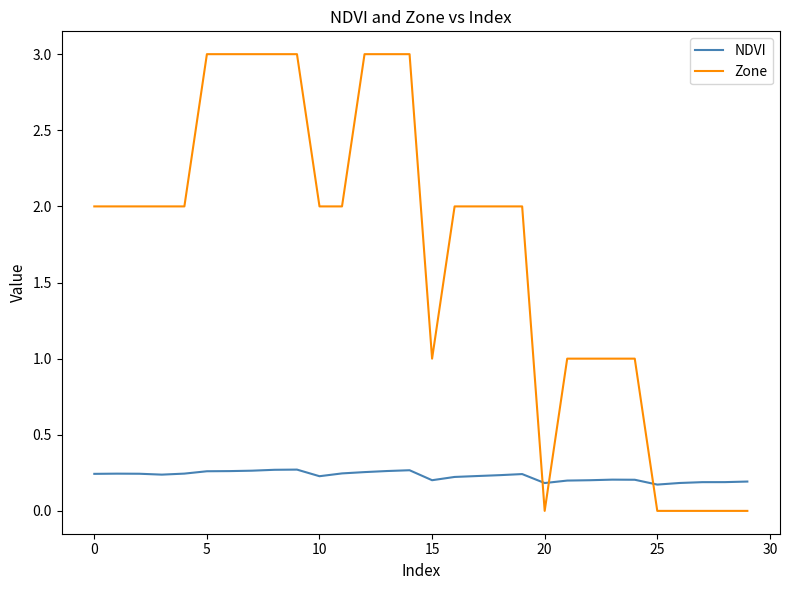

True or false: NDVI and Zone cross at least once.

True